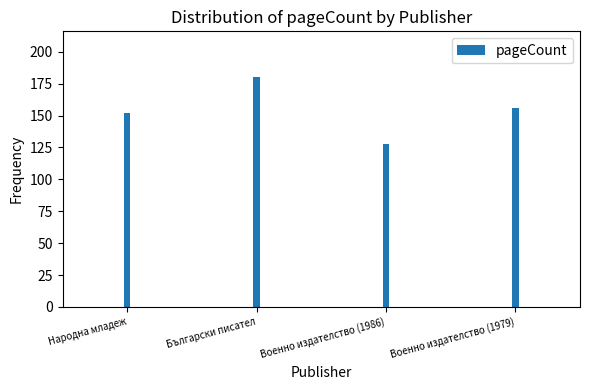

What is the average value?

154